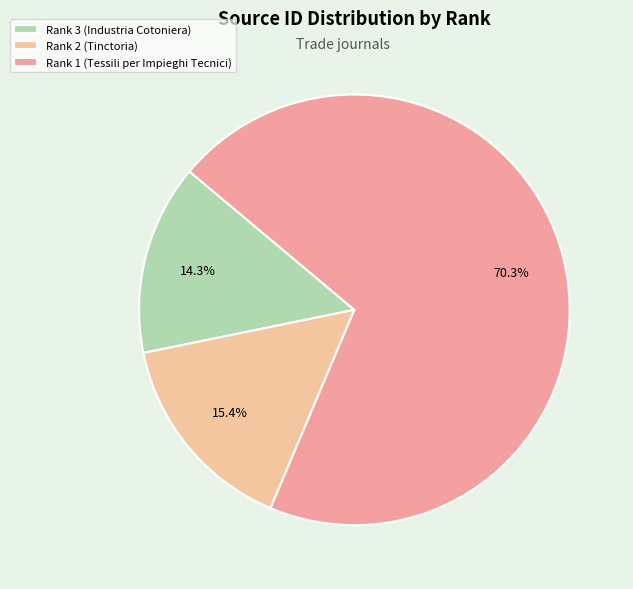

To the nearest percent, what percentage of the pie is Rank 1 (Tessili per Impieghi Tecnici)?

70%